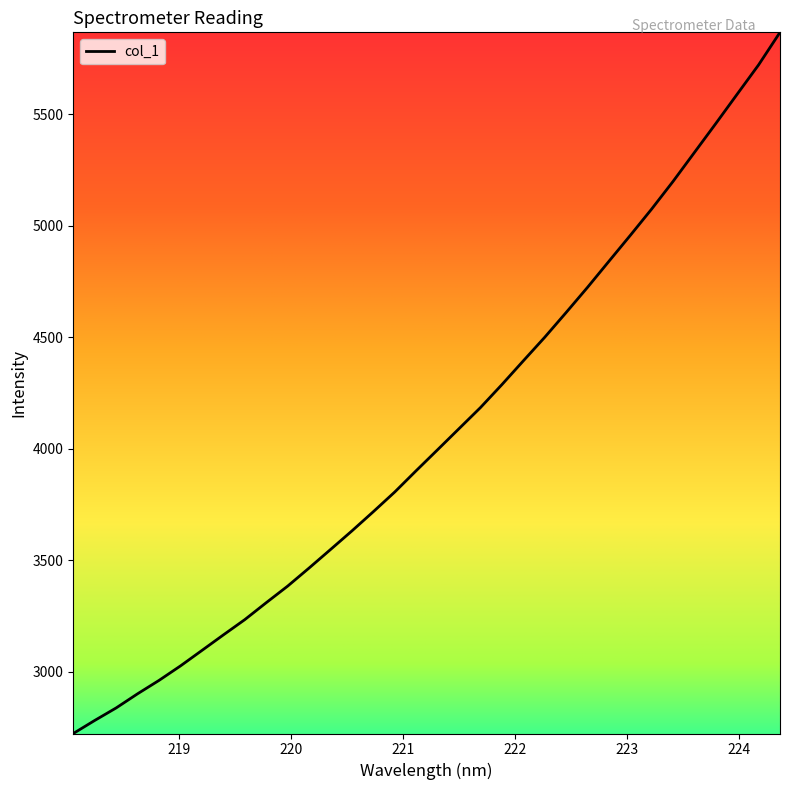

What is the smallest value displayed?

2722.1